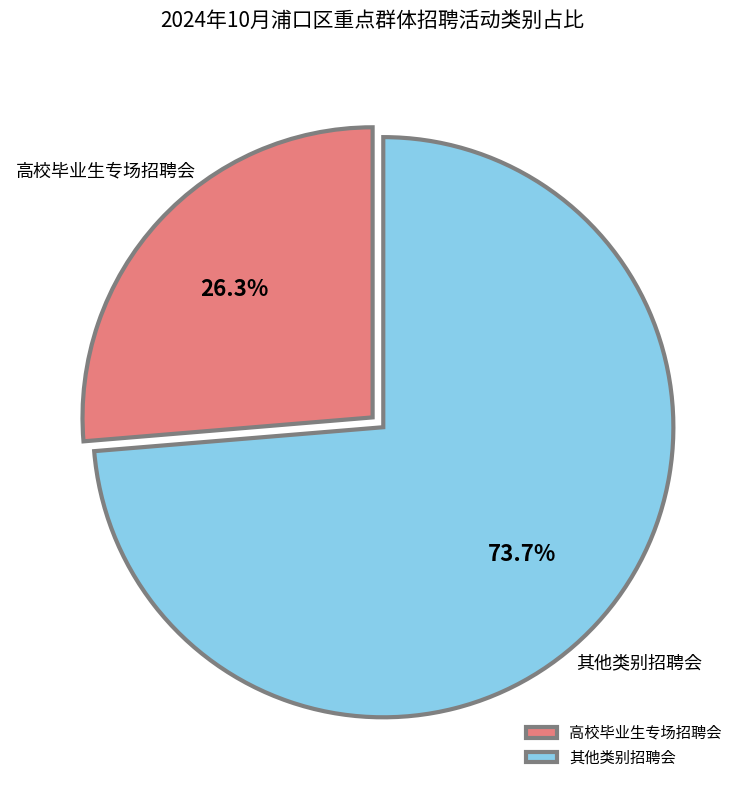

Rank the categories by value from highest to lowest.

其他类别招聘会, 高校毕业生专场招聘会